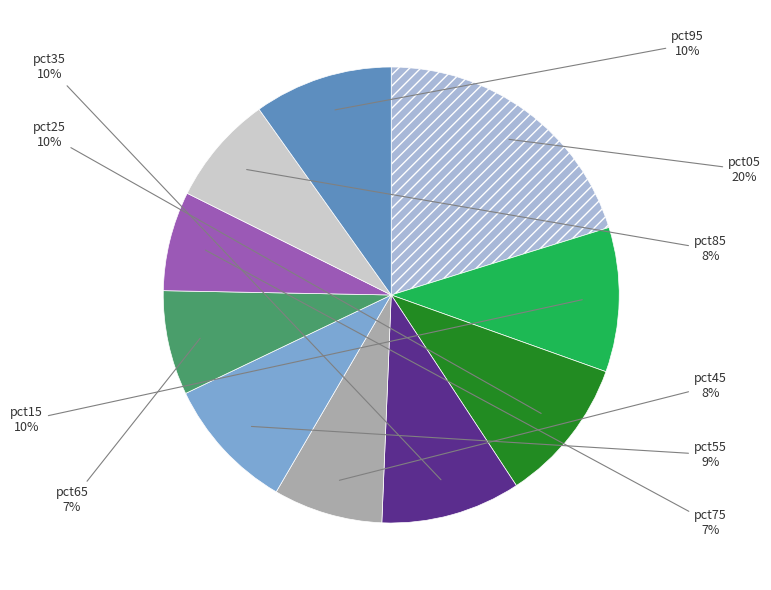

Does any single category account for the majority?

No